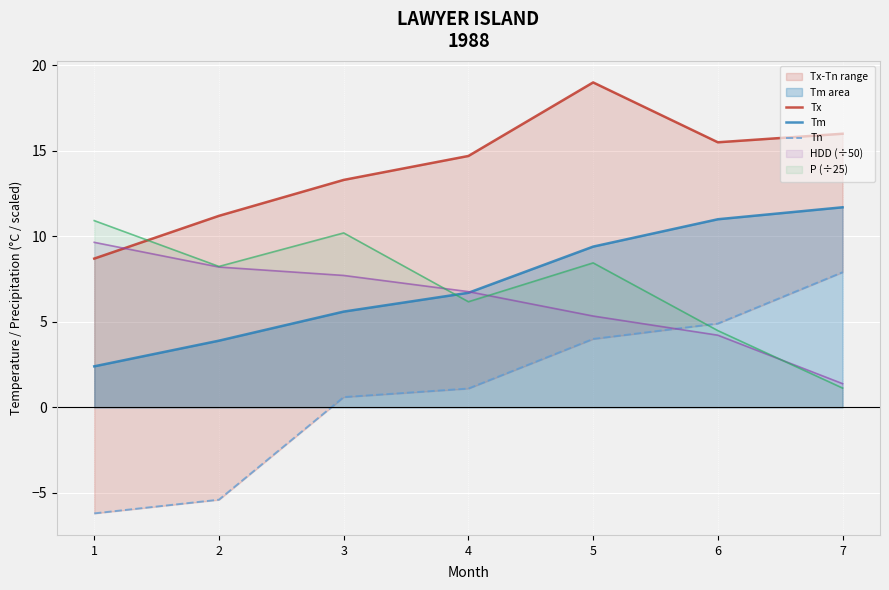

The value of Tm at 5 is 9.4. True or false?

True